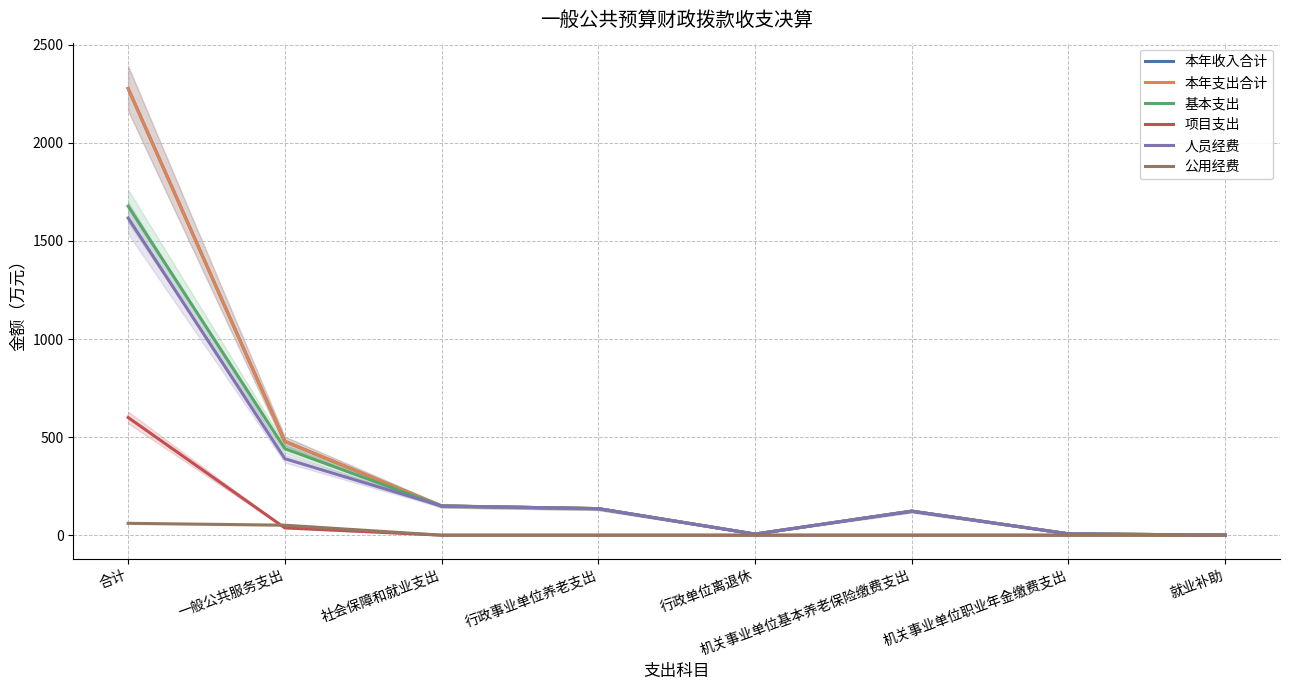

Does the chart have visible grid lines?

Yes